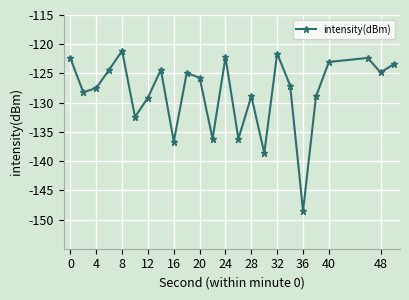

What is the maximum value shown in the chart?

-121.1